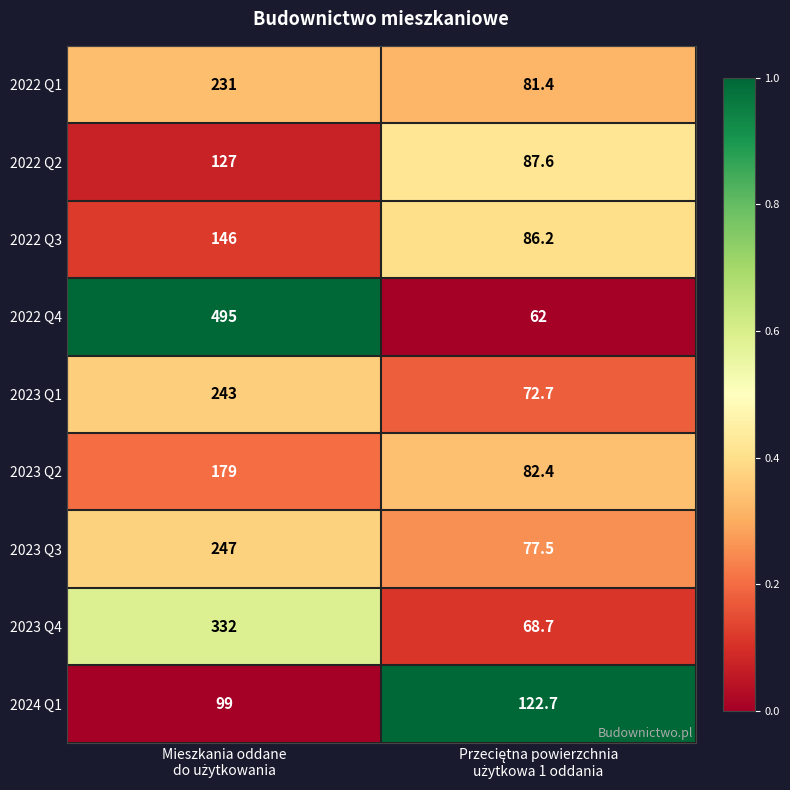

Which series has the largest range (max minus min)?

2022 Q4